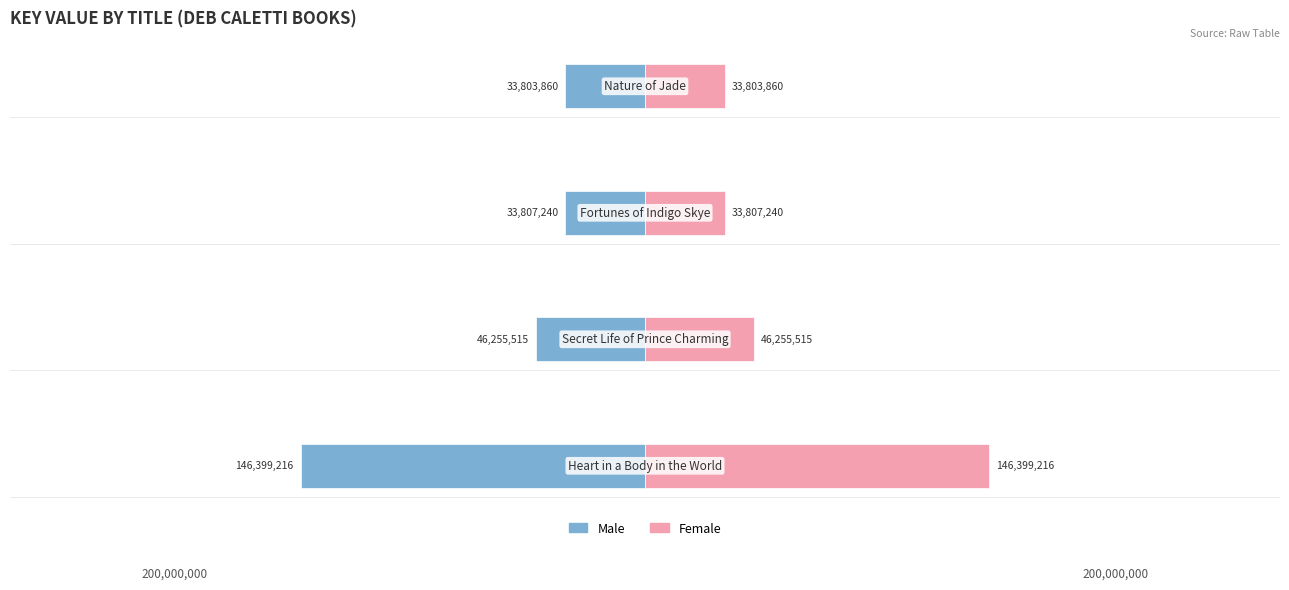

What are all the series names shown in the legend?

Male, Female